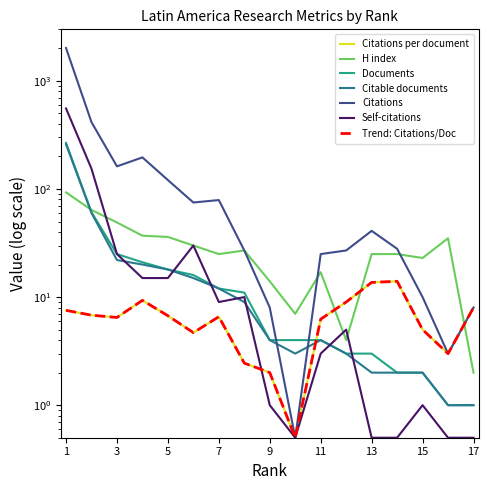

What is the difference between the maximum and second lowest values in the H index series?

89.0